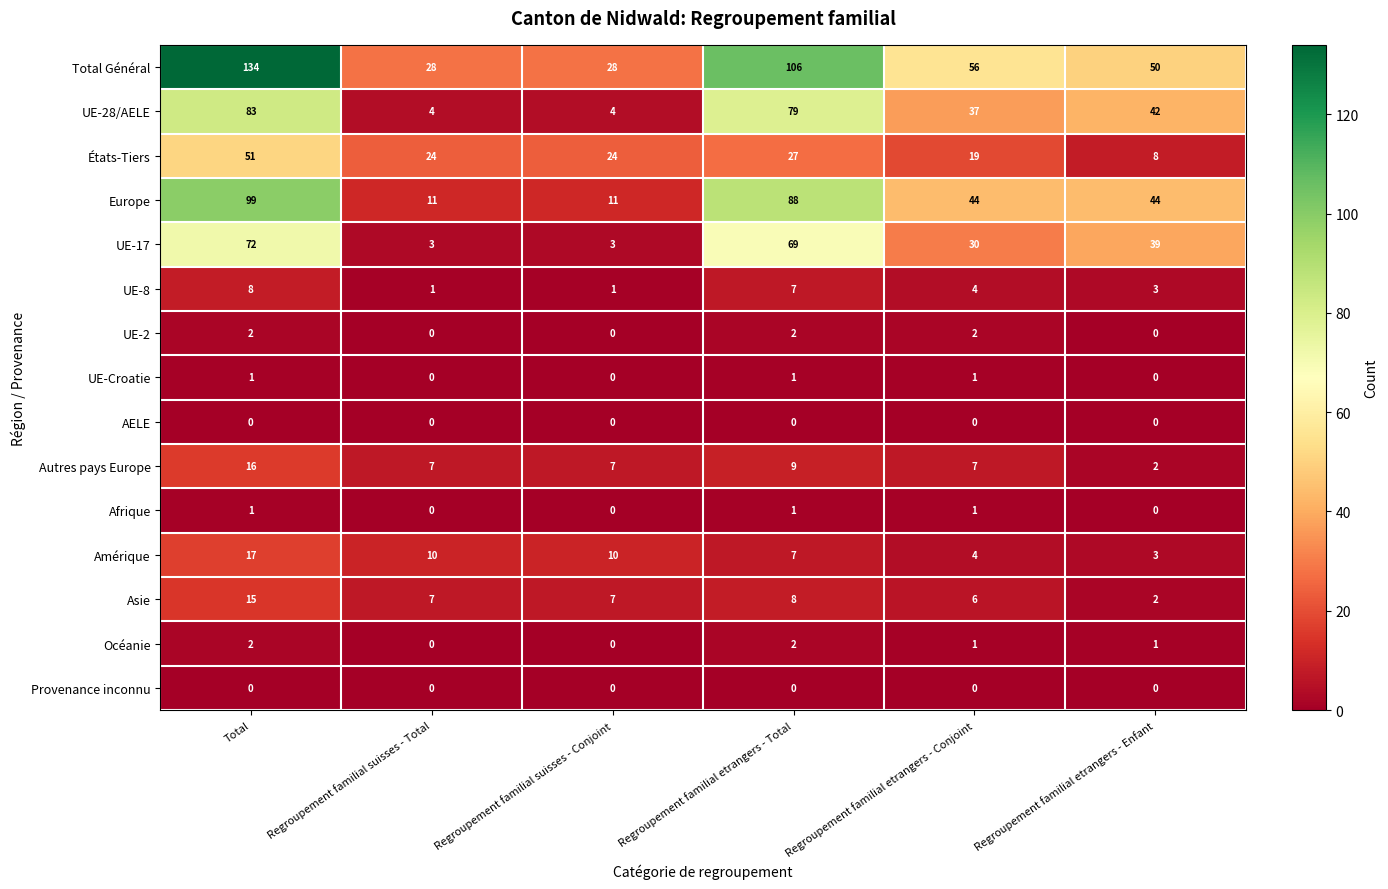

What is the difference between the UE-28/AELE values at Regroupement familial suisses - Conjoint and Regroupement familial etrangers - Total?

75